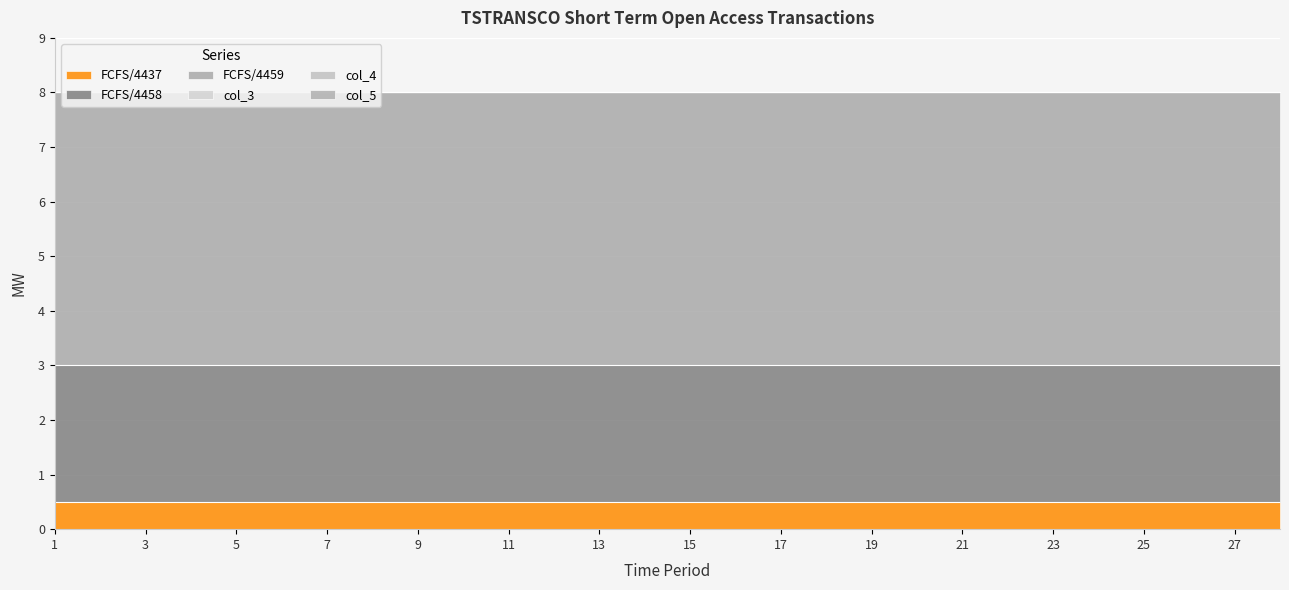

The FCFS/4459 series shows 5.0 at 24. True or false?

True